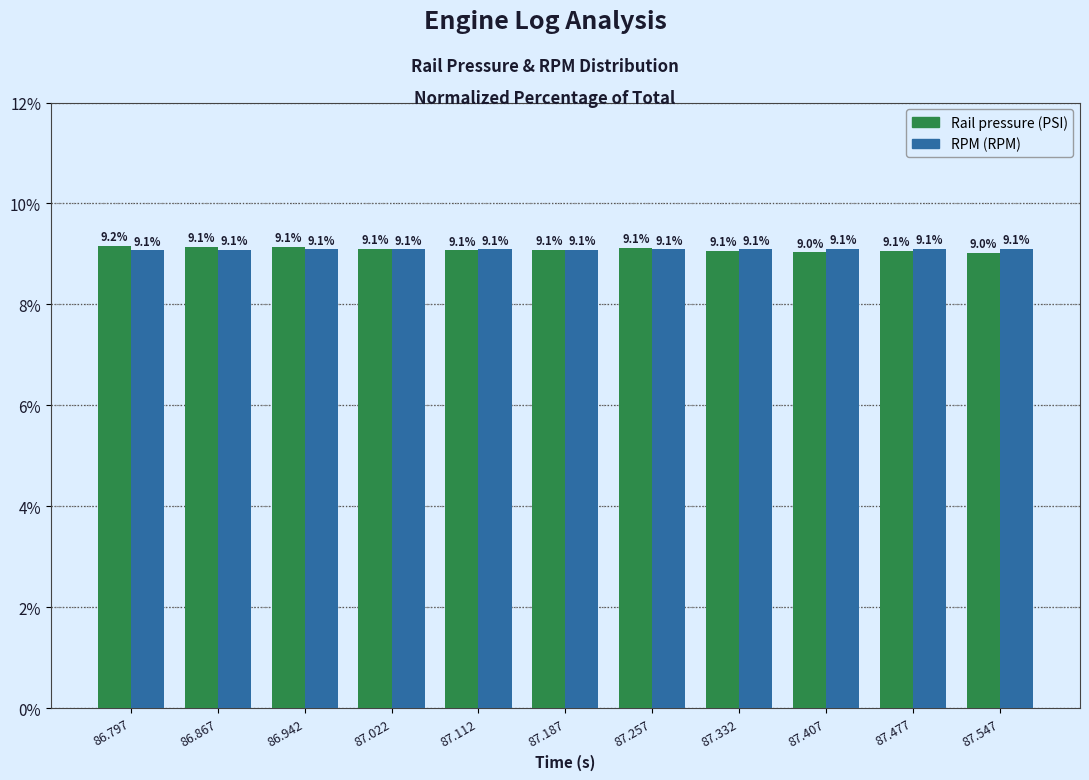

Which series has the largest range (max minus min)?

Rail pressure (PSI)